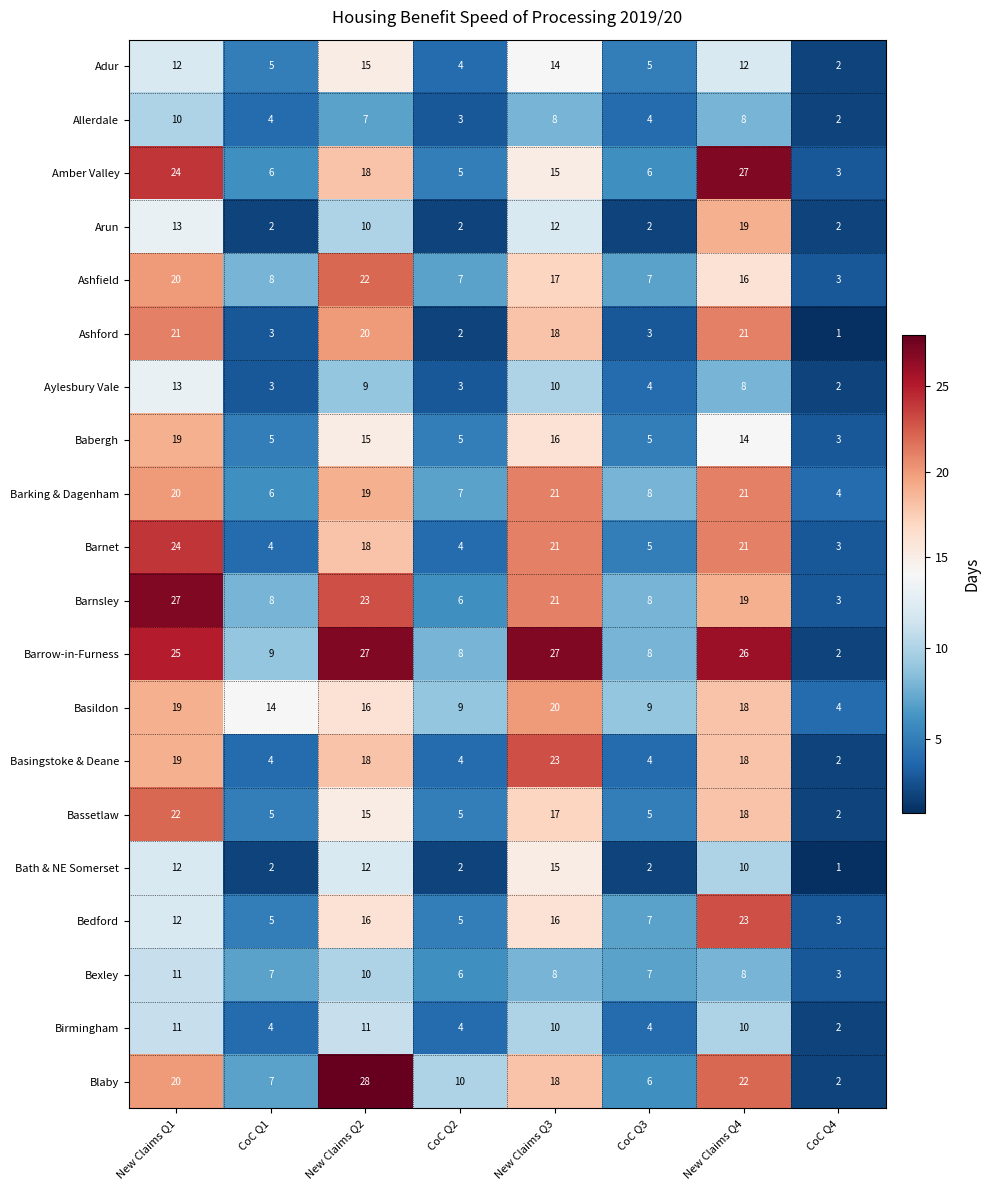

At how many categories does at least one series exceed 24?

4